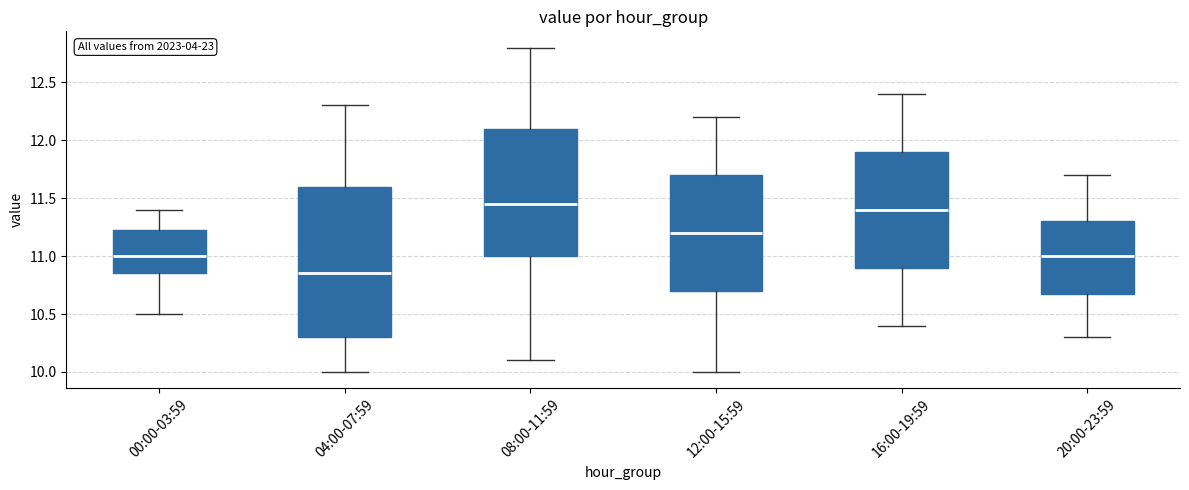

Reading left to right, read every box against the y-axis: the position of its median line, the range the box covers, and the ends of its whiskers. The values are not printed on the chart, so give them approximately, as read against the axis.

00:00-03:59: median 11.00, box 10.85 to 11.25, whiskers 10.50 to 11.40
04:00-07:59: median 10.85, box 10.30 to 11.60, whiskers 10.00 to 12.30
08:00-11:59: median 11.45, box 11.00 to 12.10, whiskers 10.10 to 12.80
12:00-15:59: median 11.20, box 10.70 to 11.70, whiskers 10.00 to 12.20
16:00-19:59: median 11.40, box 10.90 to 11.90, whiskers 10.40 to 12.40
20:00-23:59: median 11.00, box 10.70 to 11.30, whiskers 10.30 to 11.70